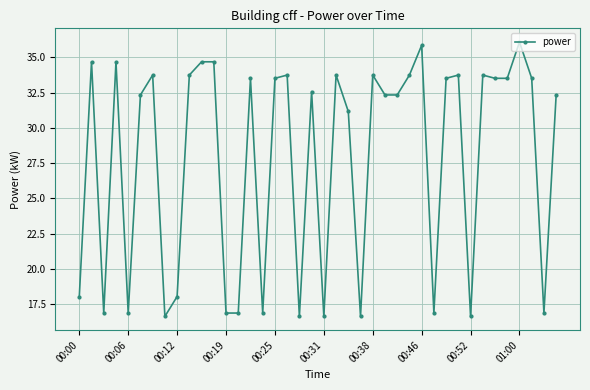

Reading right to left, list all the values displayed in this chart.

32.3	16.9	33.5	36.1	33.5	33.5	33.8	16.6	33.8	33.5	16.9	35.9	33.8	32.3	32.3	33.8	16.6	31.2	33.8	16.6	32.6	16.6	33.8	33.5	16.9	33.5	16.9	16.9	34.7	34.7	33.8	18.1	16.6	33.8	32.3	16.9	34.7	16.9	34.7	18.1